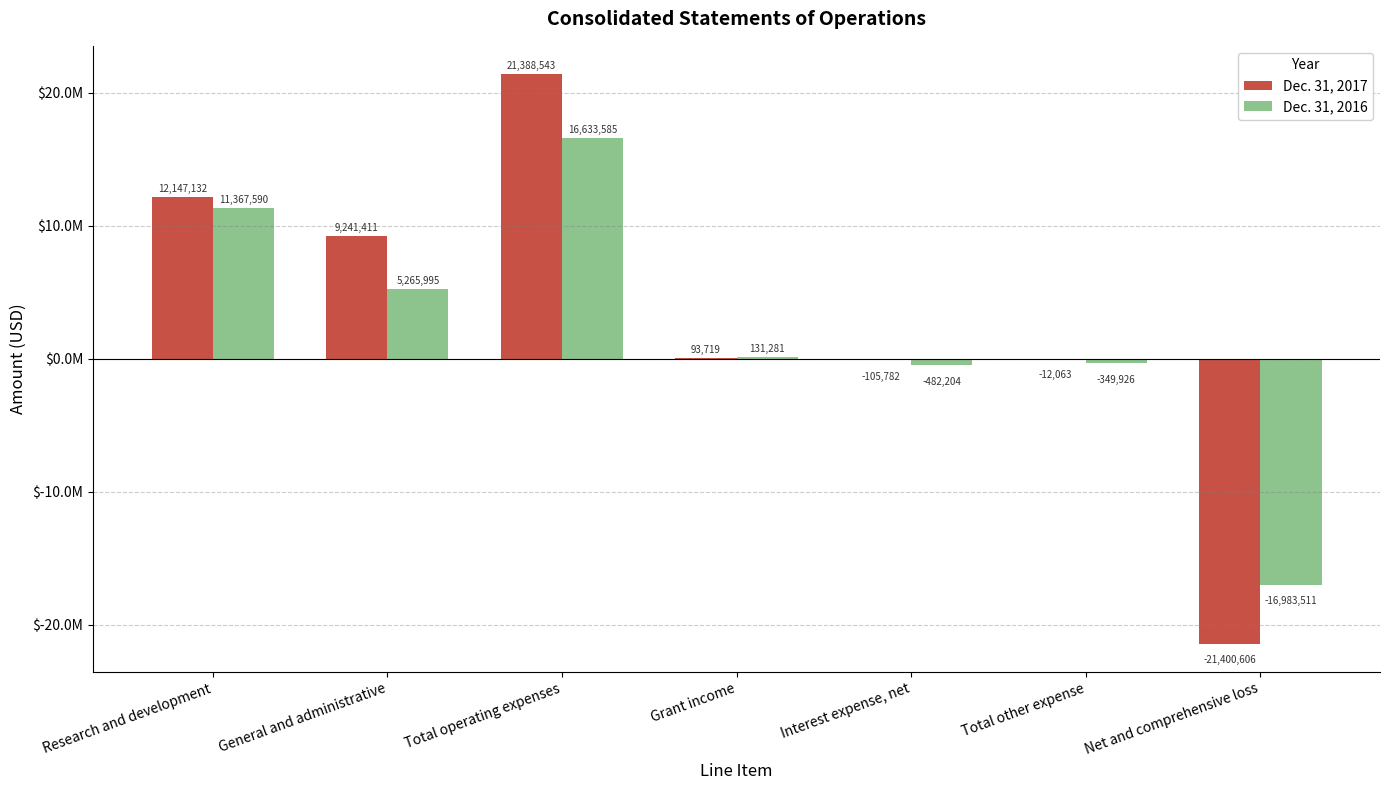

Are the bars horizontal?

No